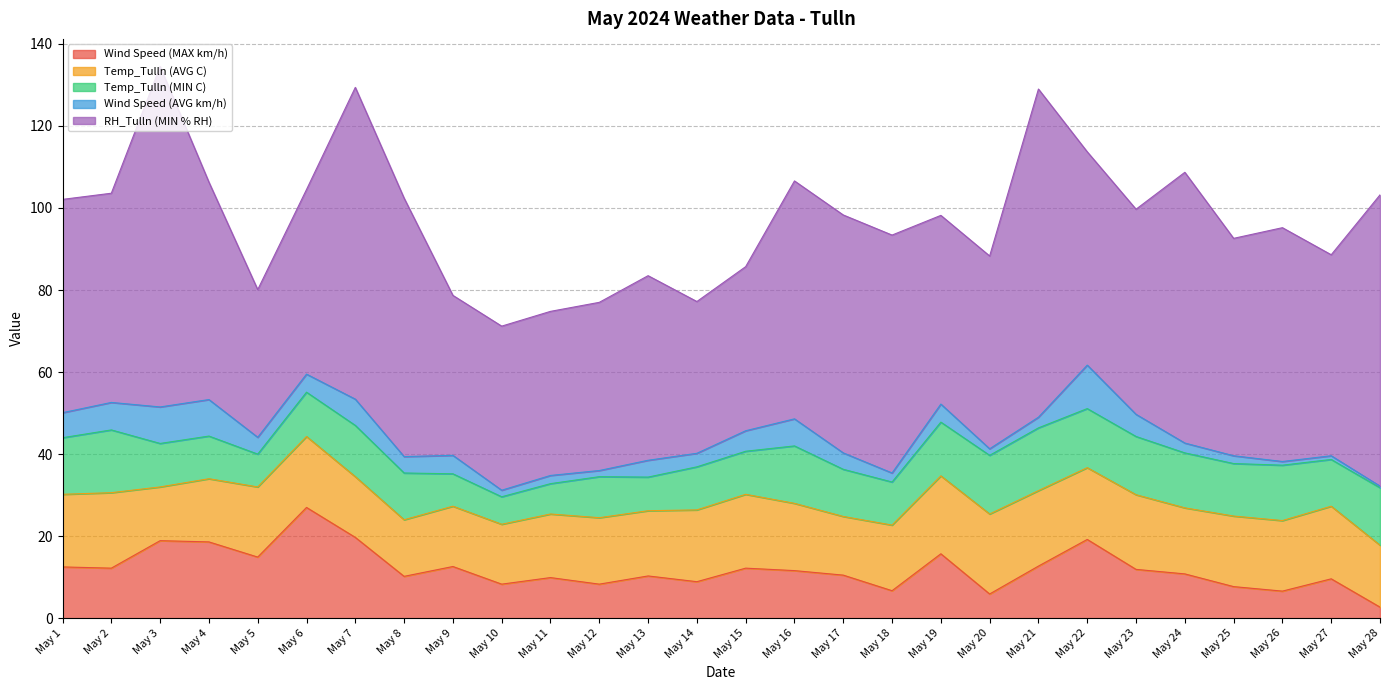

What is the value of the Temp_Tulln (AVG C) point at the 24th from the left?

16.1